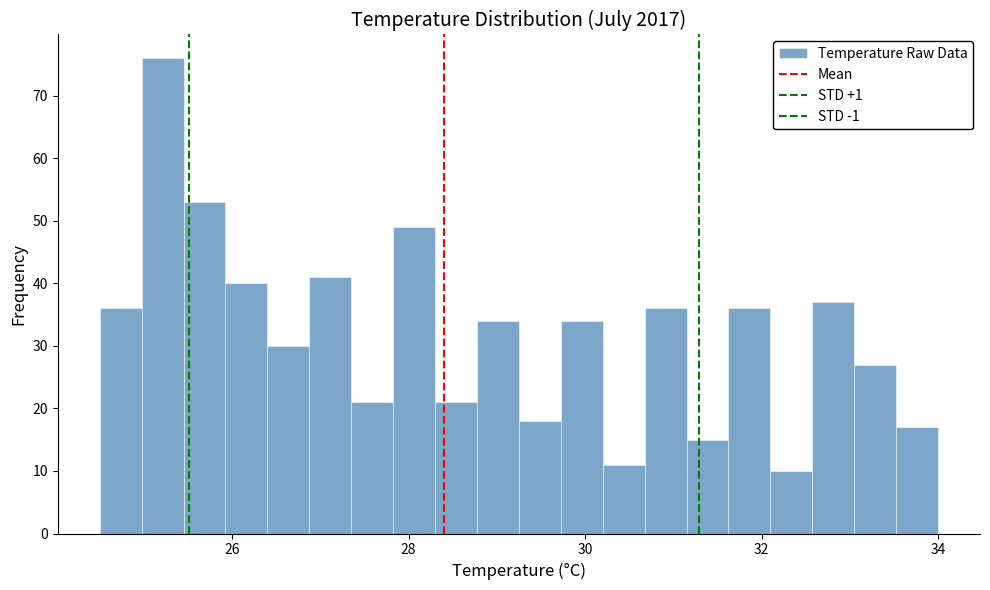

Around what value on the x-axis is the tallest bar? Give the approximate position of its centre, as read against the axis.

25.2